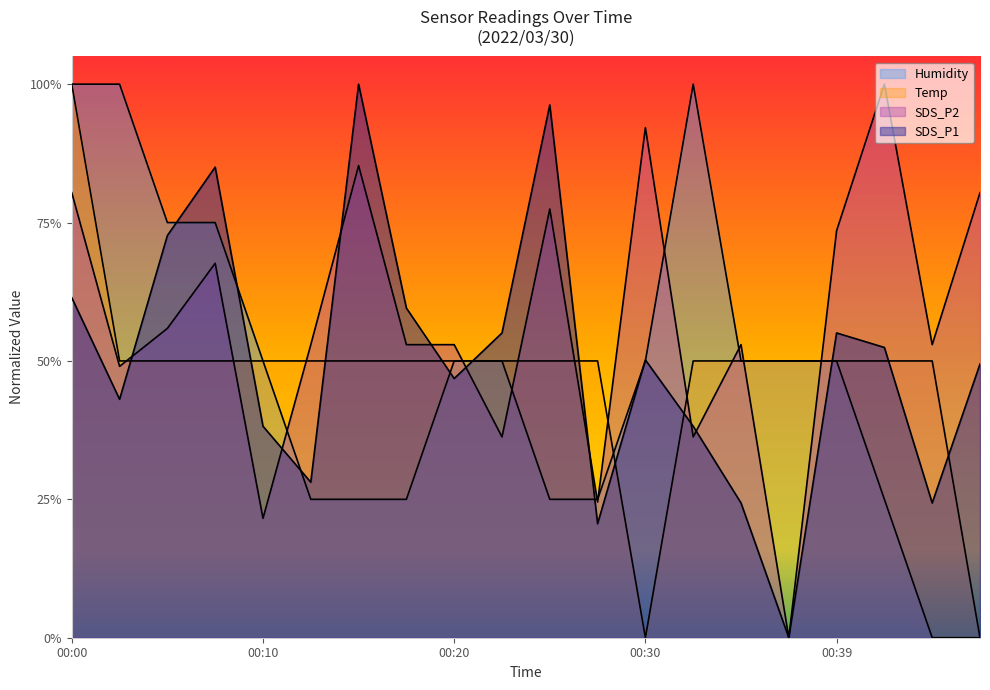

At which label is Temp closest to 0?

00:30